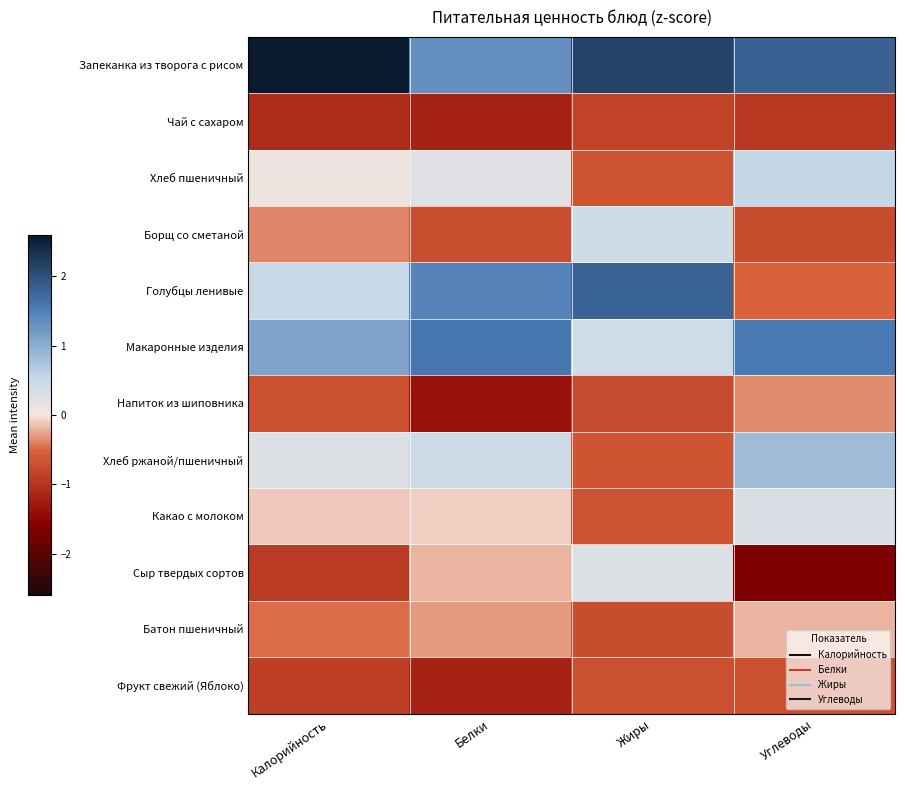

Which label corresponds to the largest value in the chart?

Калорийность